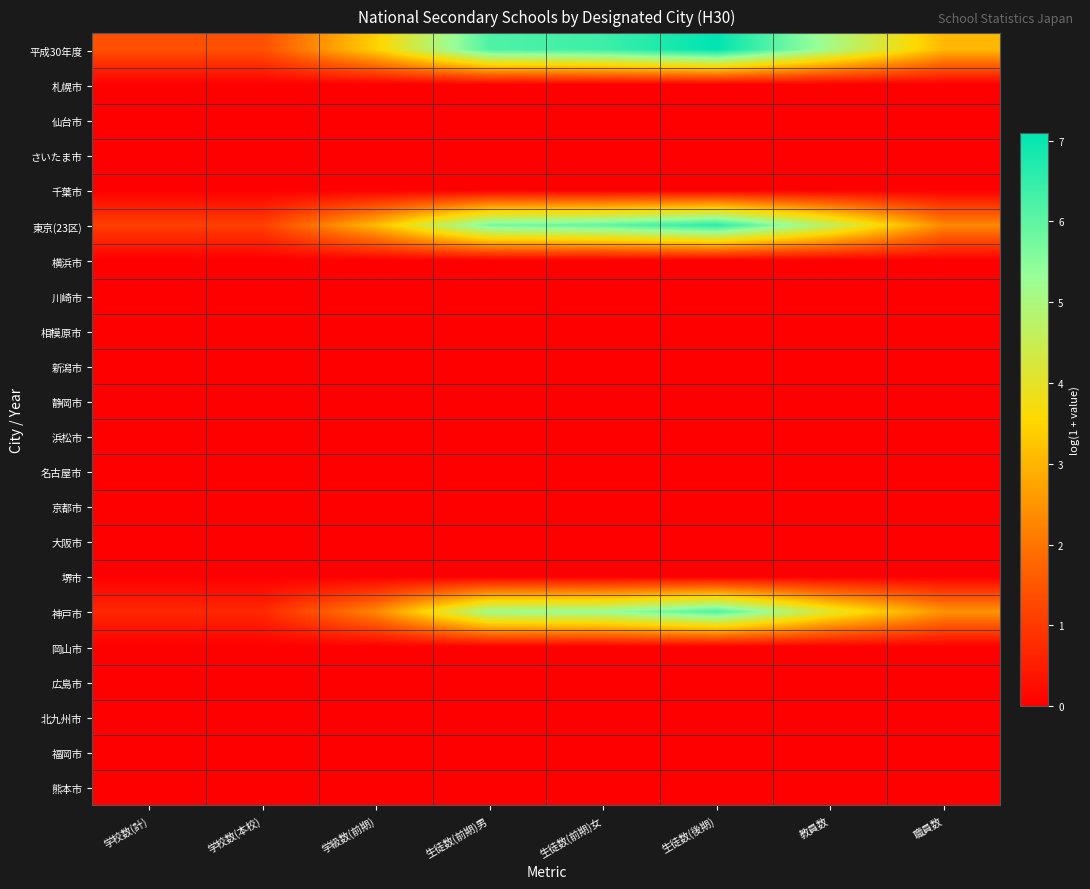

Count the number of data series in this chart.

22